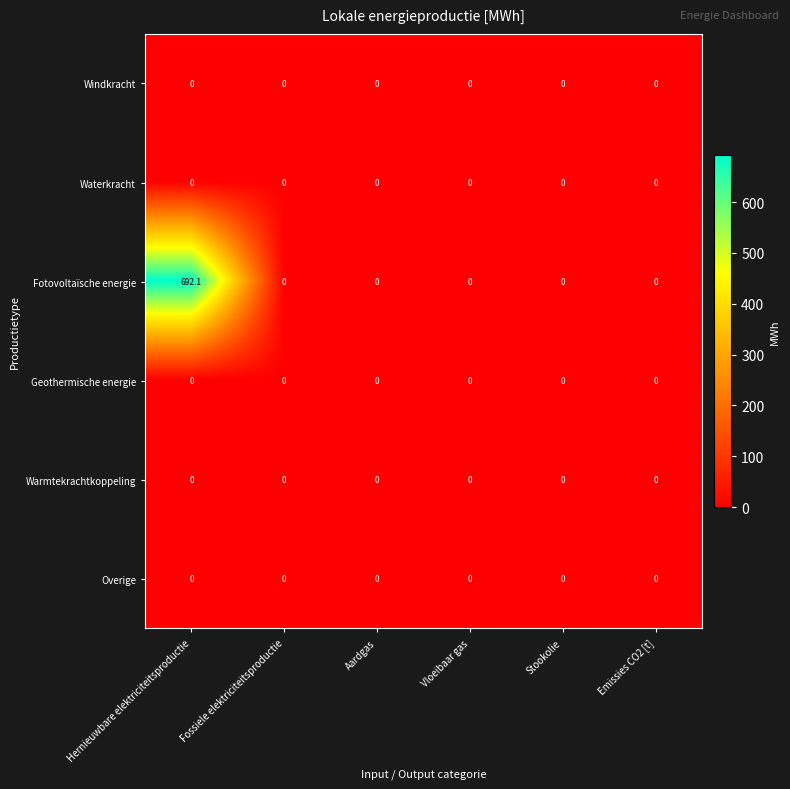

What is the average value of the Fotovoltaïsche energie series?

115.4